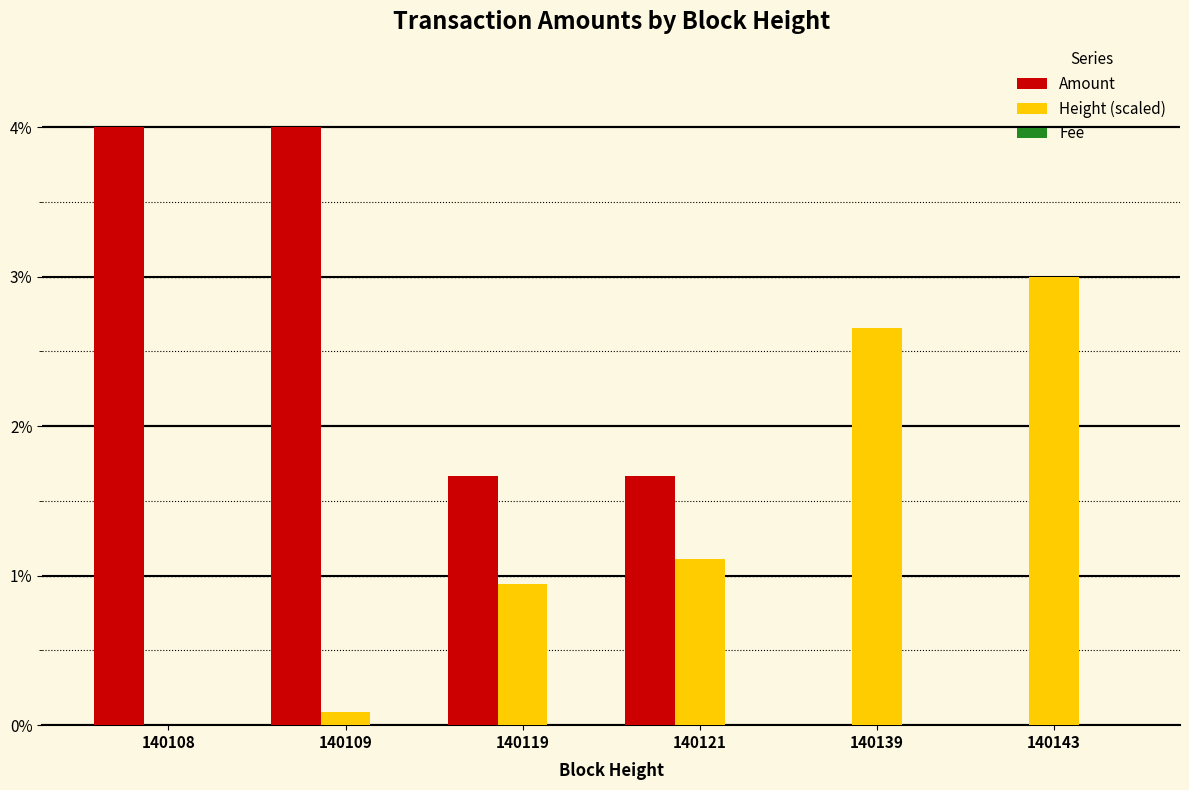

Is the value of Height (scaled) at 140121 greater than the value of Amount at 140143?

Yes